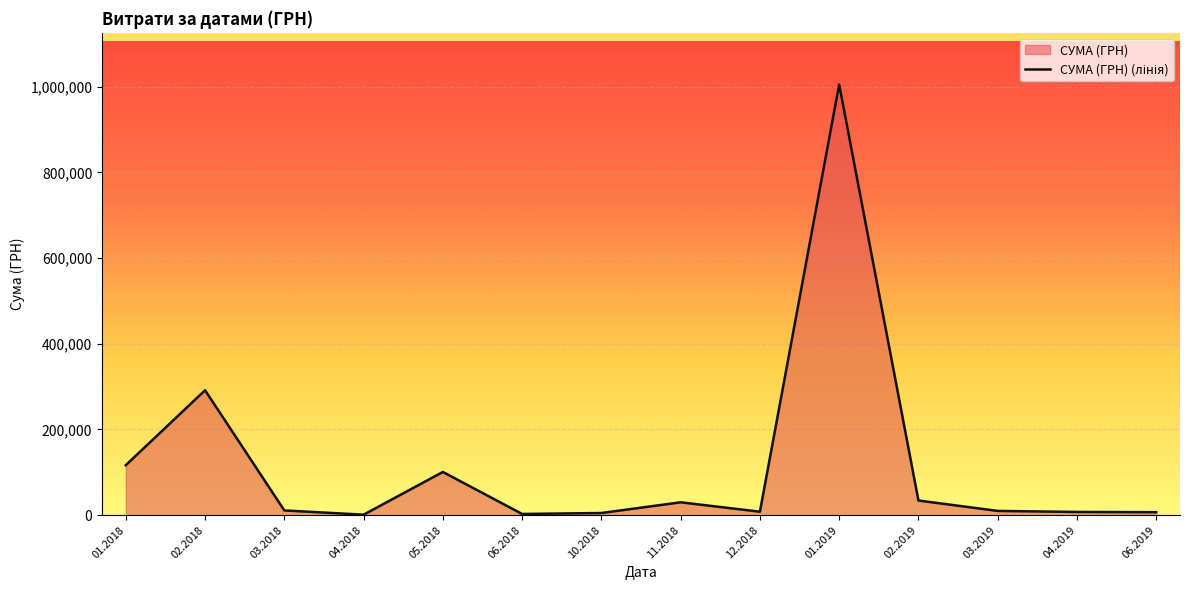

List the labels in order of value, largest first.

01.2019, 02.2018, 01.2018, 05.2018, 02.2019, 11.2018, 03.2018, 03.2019, 12.2018, 04.2019, 06.2019, 10.2018, 06.2018, 04.2018